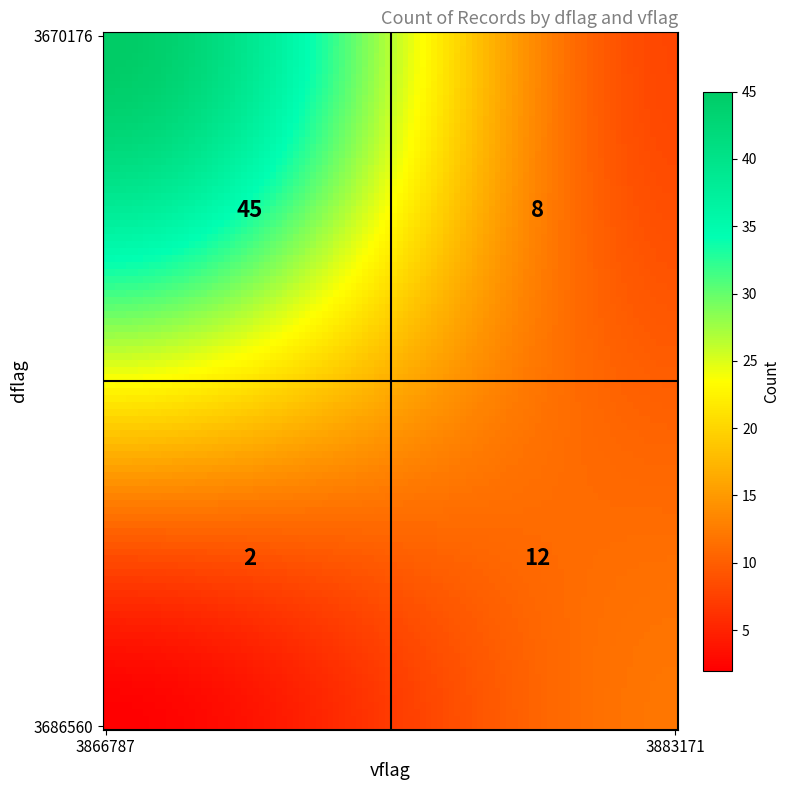

At which category does the chart reach its minimum across all series?

3686560_3866787